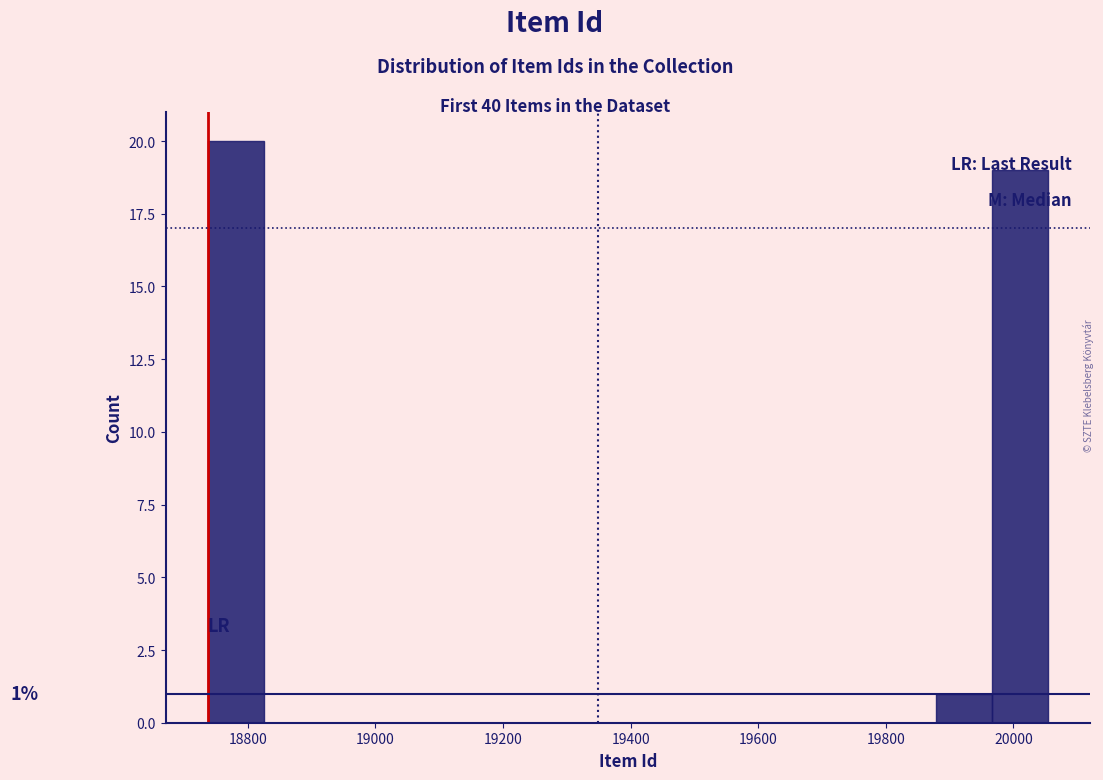

Which range on the x-axis has the tallest bar?

18740 to 18820